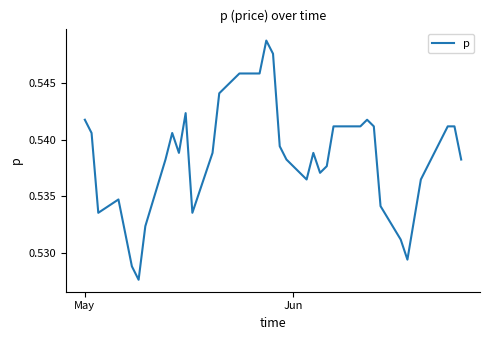

What is the label of the 31st point from the right?

9